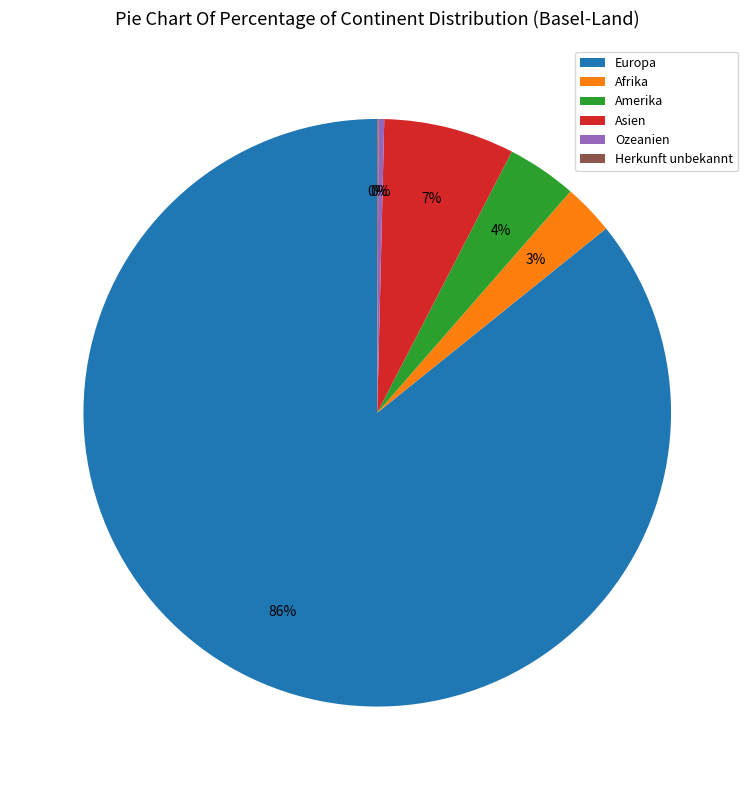

To the nearest percent, what is the difference between the Afrika and Asien slice percentages?

4%